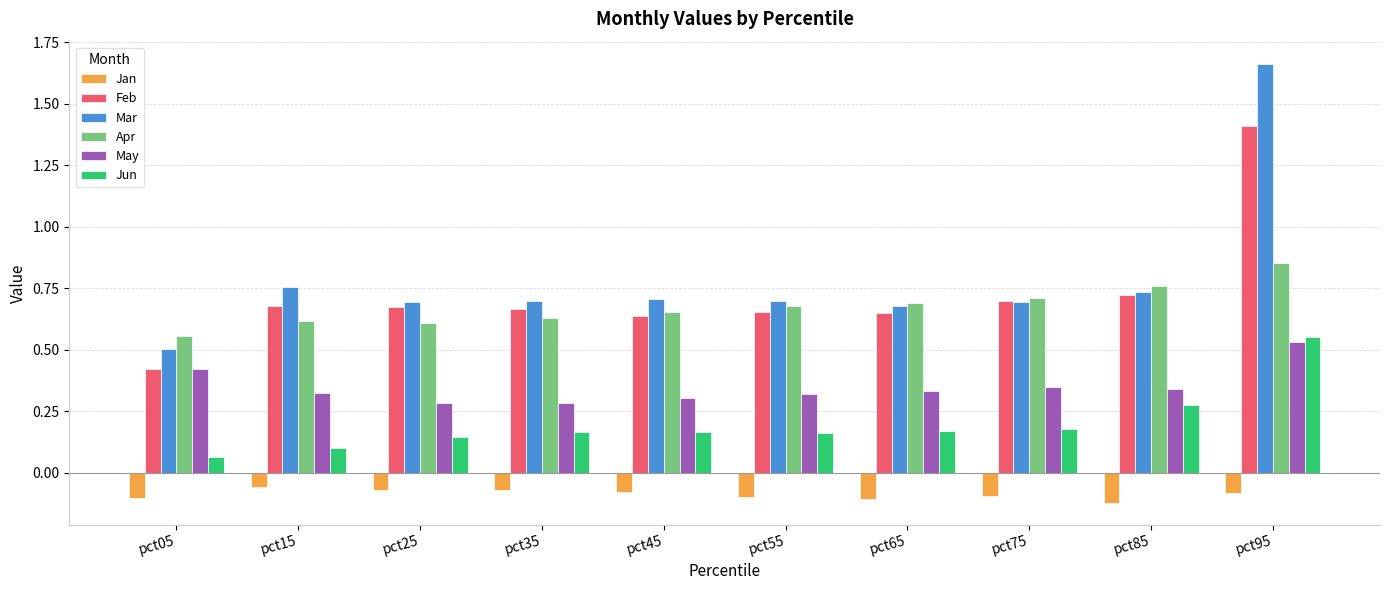

Between pct85 and pct95, which series saw the biggest shift?

Mar